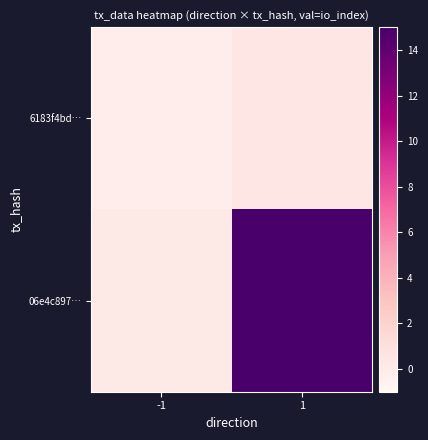

Reading left to right, what are all the values shown in this chart?

6183f4bd…: -1=-0.1	1=0.5
06e4c897…: -1=0.2	1=15.1